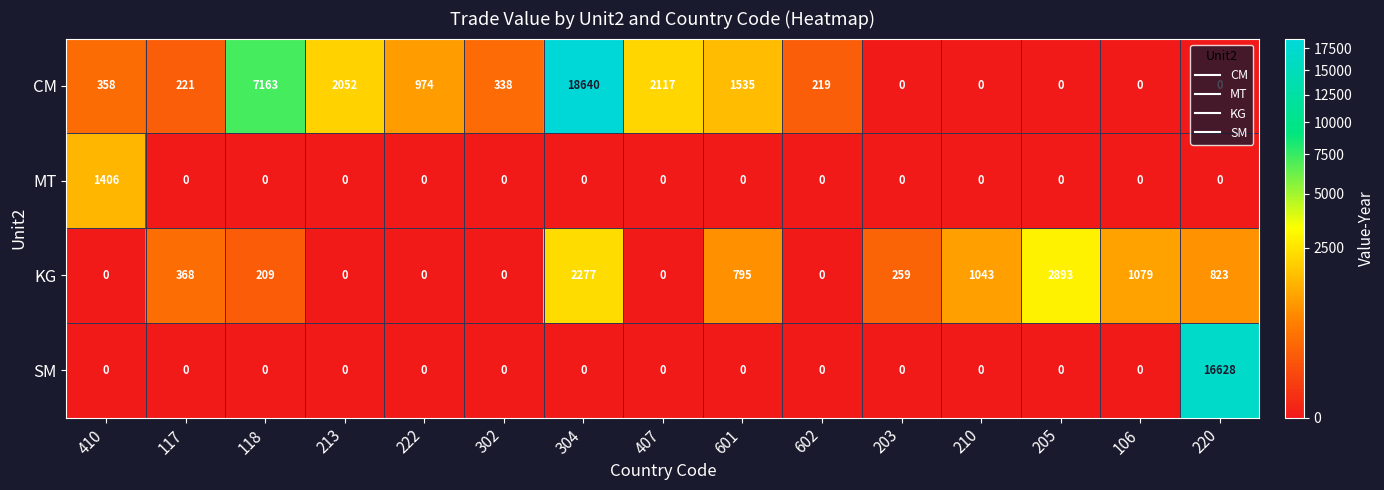

Is it true that CM equals 9439 at 304?

False